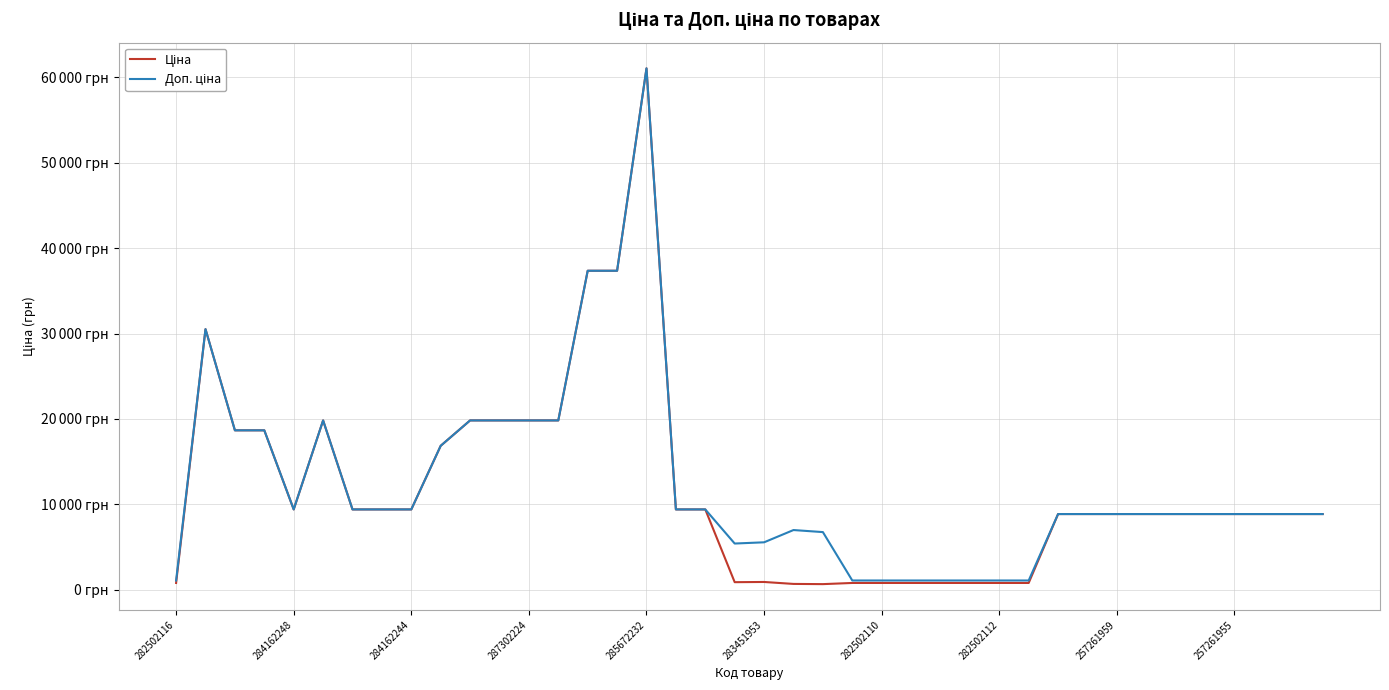

List the series in order of their peak value, lowest first.

Ціна, Доп. ціна